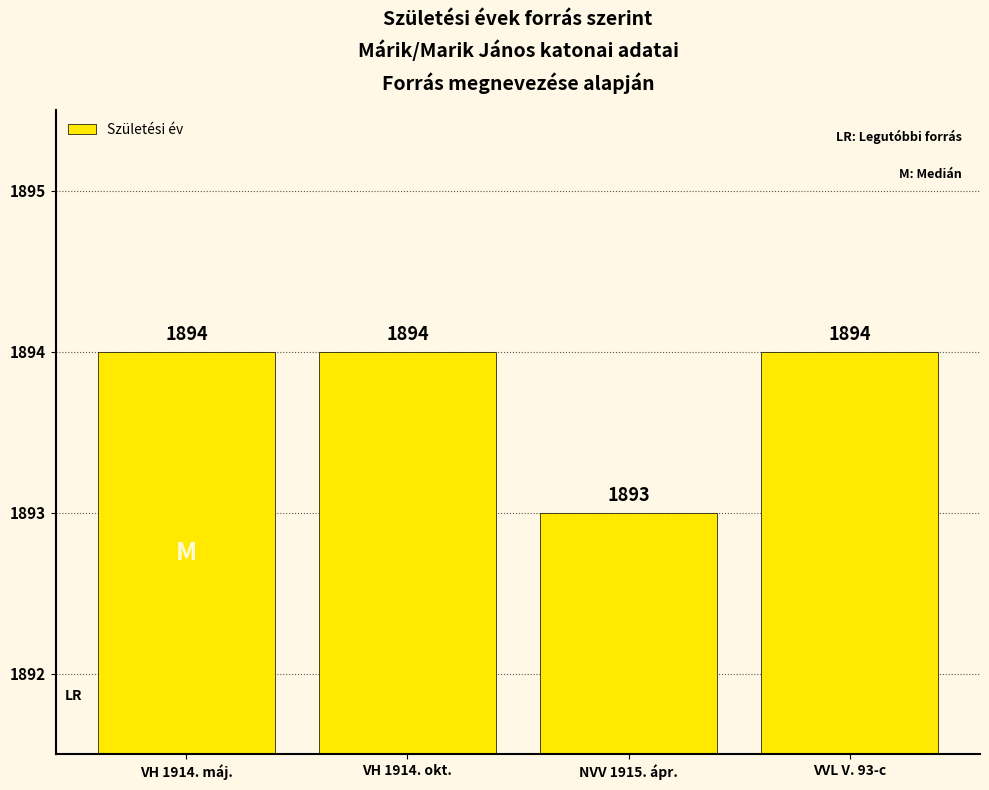

What is the value of the 1st bar from the left?

1894